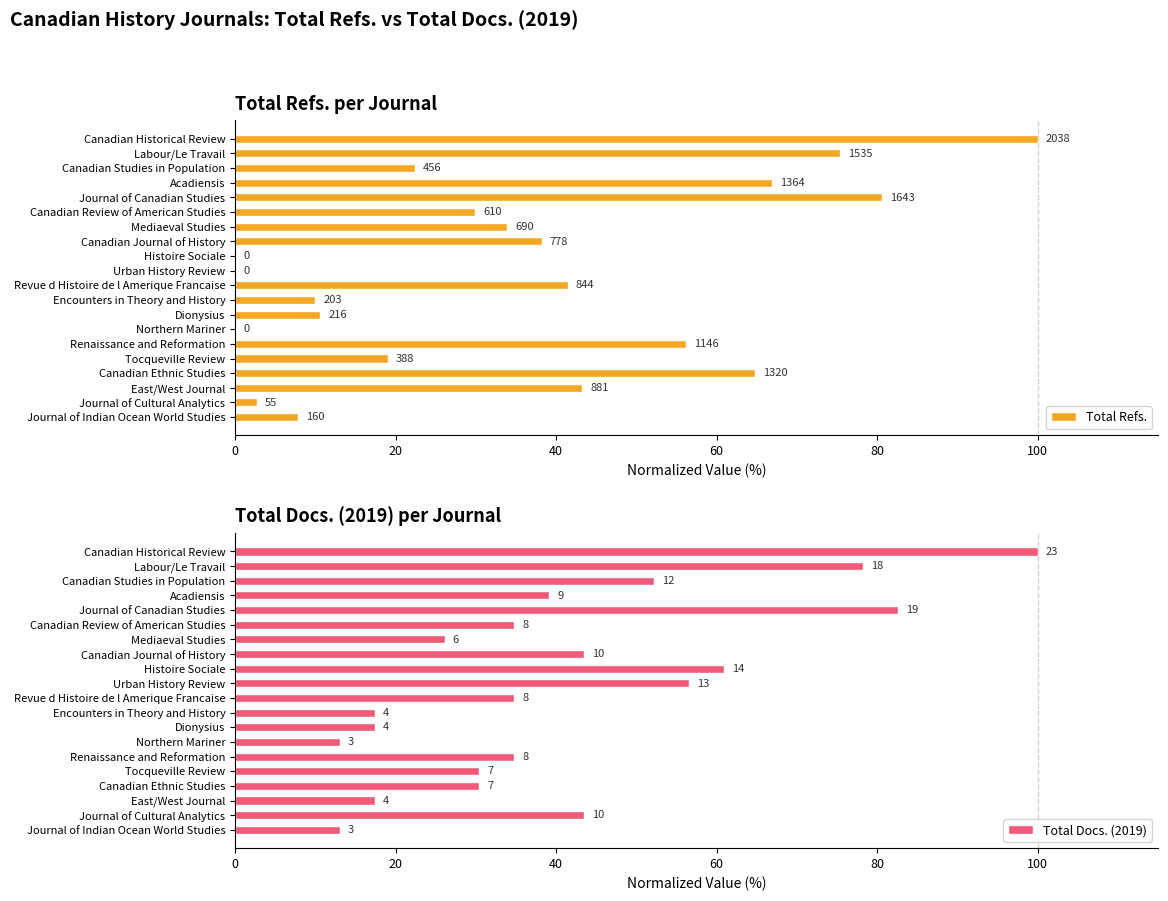

Are the bars grouped side by side (vs. stacked)?

Yes